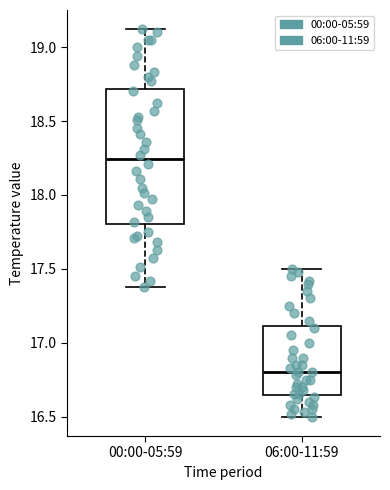

Reading left to right, transcribe this box plot: for each box, give where its median line is, the range the box spans, and where its two whiskers end, as read against the y-axis. The values are not printed on the chart, so give them approximately, as read against the axis.

00:00-05:59: median 18.25, box 17.80 to 18.70, whiskers 17.40 to 19.10
06:00-11:59: median 16.80, box 16.65 to 17.10, whiskers 16.50 to 17.50